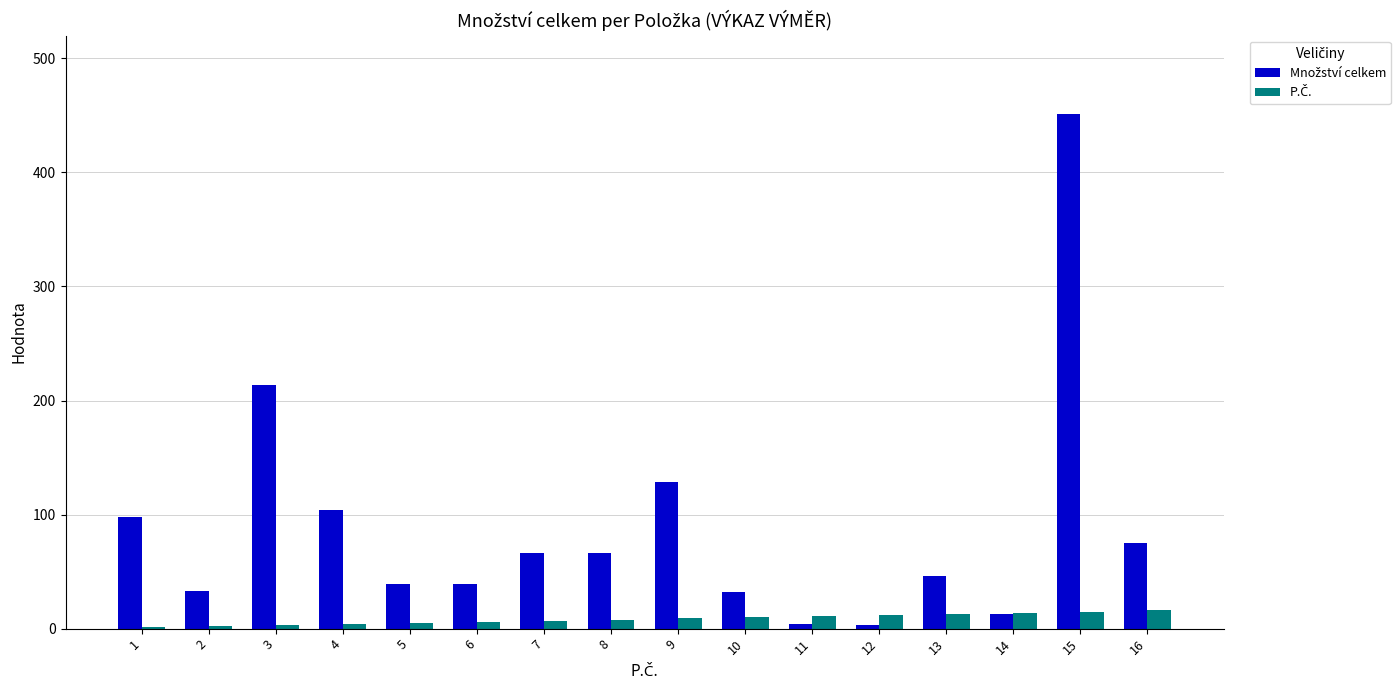

What is the greatest value displayed?

451